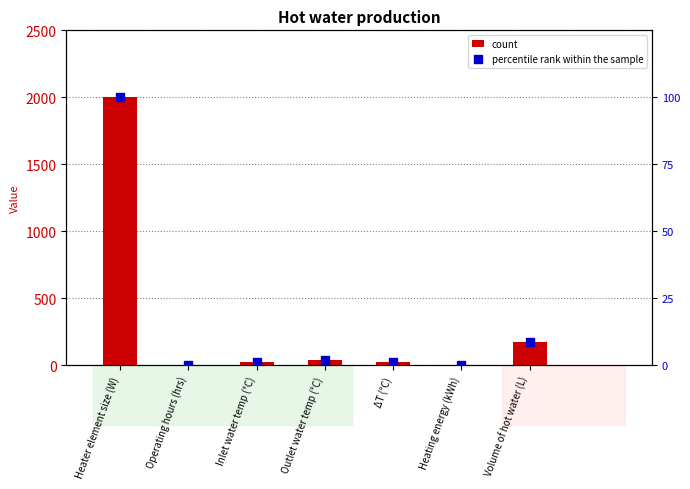

Which series has the widest spread of Y values?

count